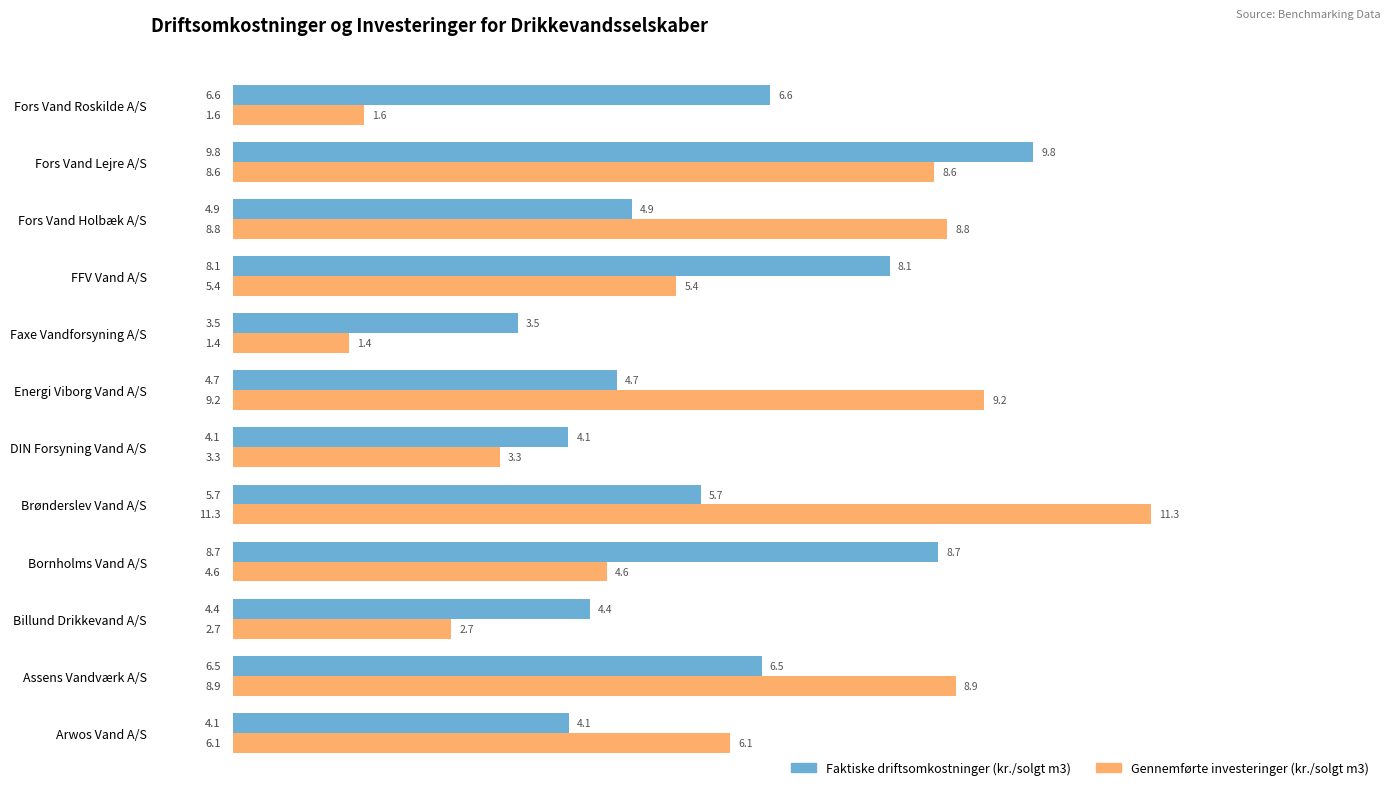

Which category has the highest value in the Faktiske driftsomkostninger (kr./solgt m3) series?

Fors Vand Lejre A/S